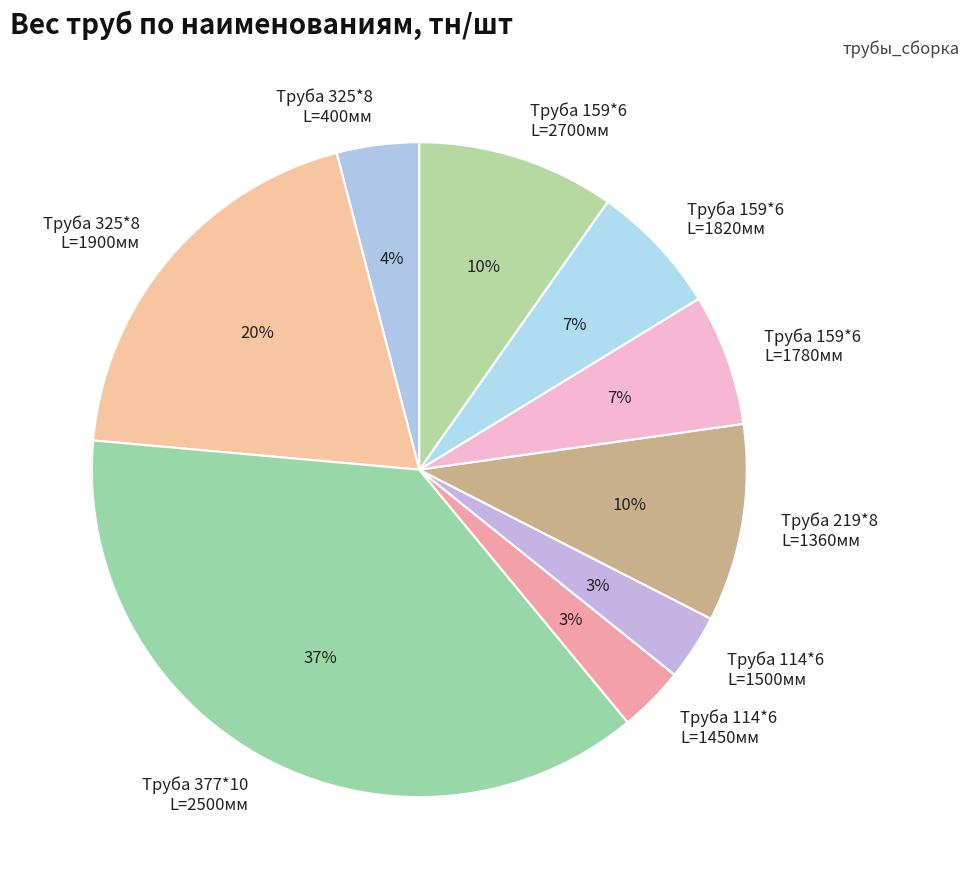

Count the number of slices in the pie.

9